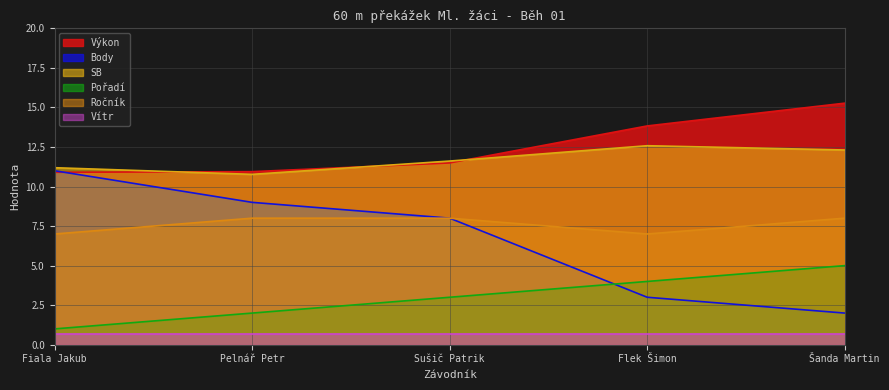

Is it true that Ročník equals 4.2 at Šanda Martin?

False